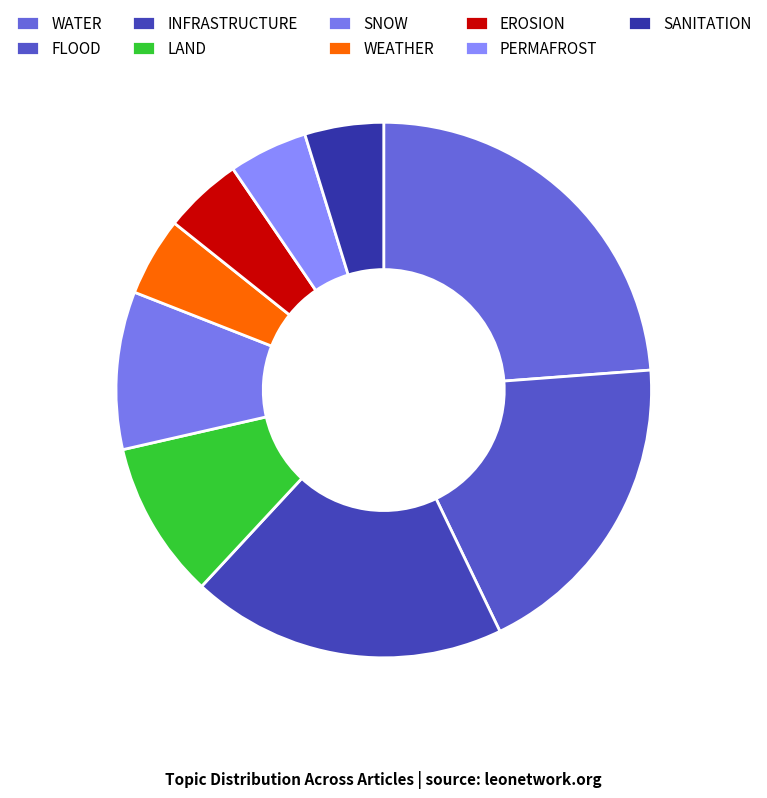

What is the smallest slice in the pie chart?

WEATHER